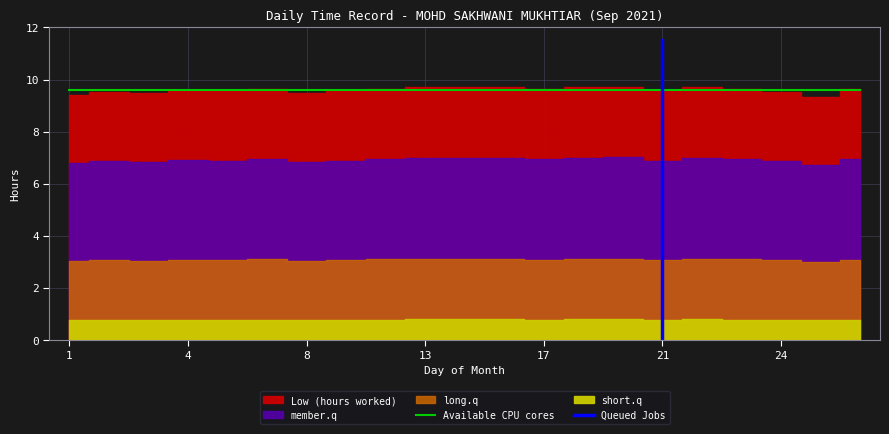

What is the difference between the second highest and minimum values in the Low (hours worked) series?

0.4